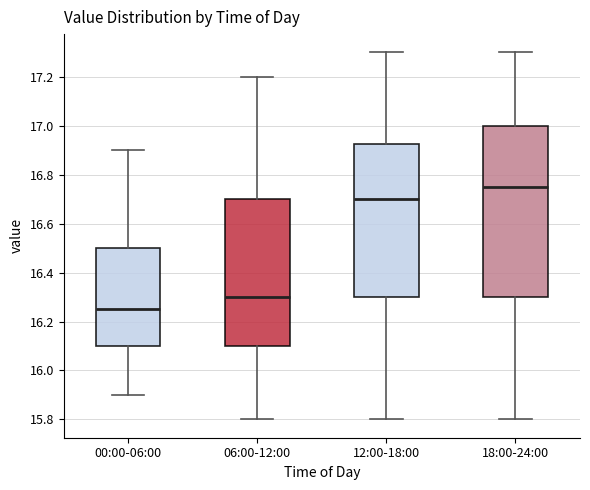

Where is the upper edge of the box for 12:00-18:00 on the y-axis? The values are not printed on the chart, so give them approximately, as read against the axis.

16.92